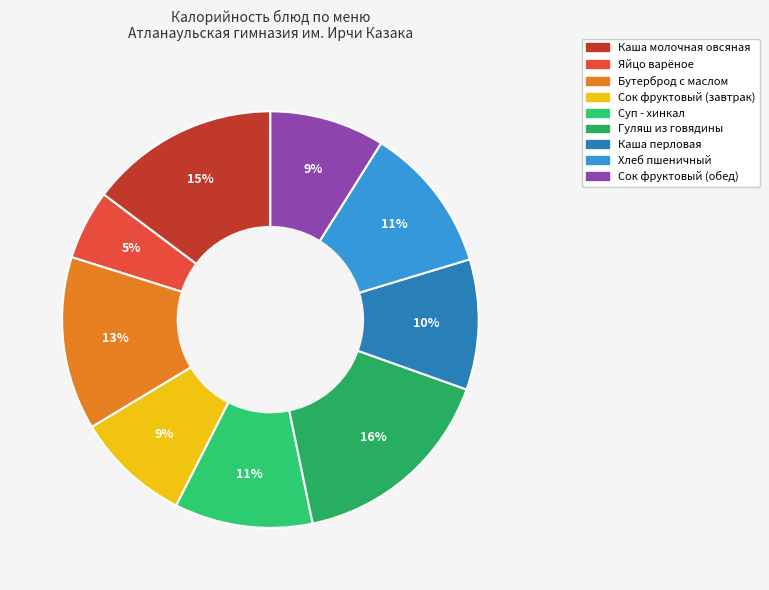

The Каша молочная овсяная slice represents 15% of the pie. True or false?

True